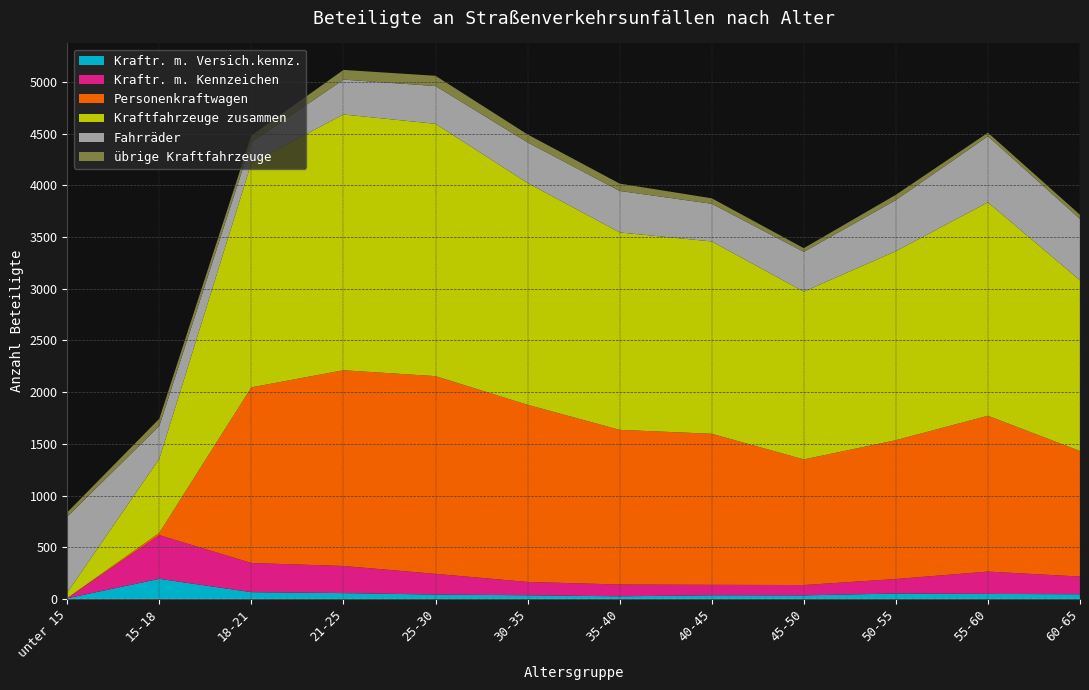

Reading left to right, extract all data points from this chart.

Kraftr. m. Versich.kennz.: unter 15=8	15-18=196	18-21=67	21-25=58	25-30=44	30-35=37	35-40=27	40-45=37	45-50=36	50-55=54	55-60=50	60-65=47
Kraftr. m. Kennzeichen: unter 15=2	15-18=422	18-21=282	21-25=262	25-30=200	30-35=129	35-40=114	40-45=101	45-50=100	50-55=140	55-60=216	60-65=171
Personenkraftwagen: unter 15=0	15-18=23	18-21=1698	21-25=1892	25-30=1911	30-35=1712	35-40=1495	40-45=1460	45-50=1214	50-55=1342	55-60=1506	60-65=1213
Kraftfahrzeuge zusammen: unter 15=53	15-18=716	18-21=2168	21-25=2472	25-30=2439	30-35=2144	35-40=1908	40-45=1859	45-50=1622	50-55=1827	55-60=2063	60-65=1650
Fahrräder: unter 15=734	15-18=317	18-21=201	21-25=337	25-30=365	30-35=392	35-40=401	40-45=364	45-50=384	50-55=494	55-60=639	60-65=593
übrige Kraftfahrzeuge: unter 15=42	15-18=70	18-21=65	21-25=94	25-30=99	30-35=77	35-40=71	40-45=53	45-50=36	50-55=51	55-60=34	60-65=41